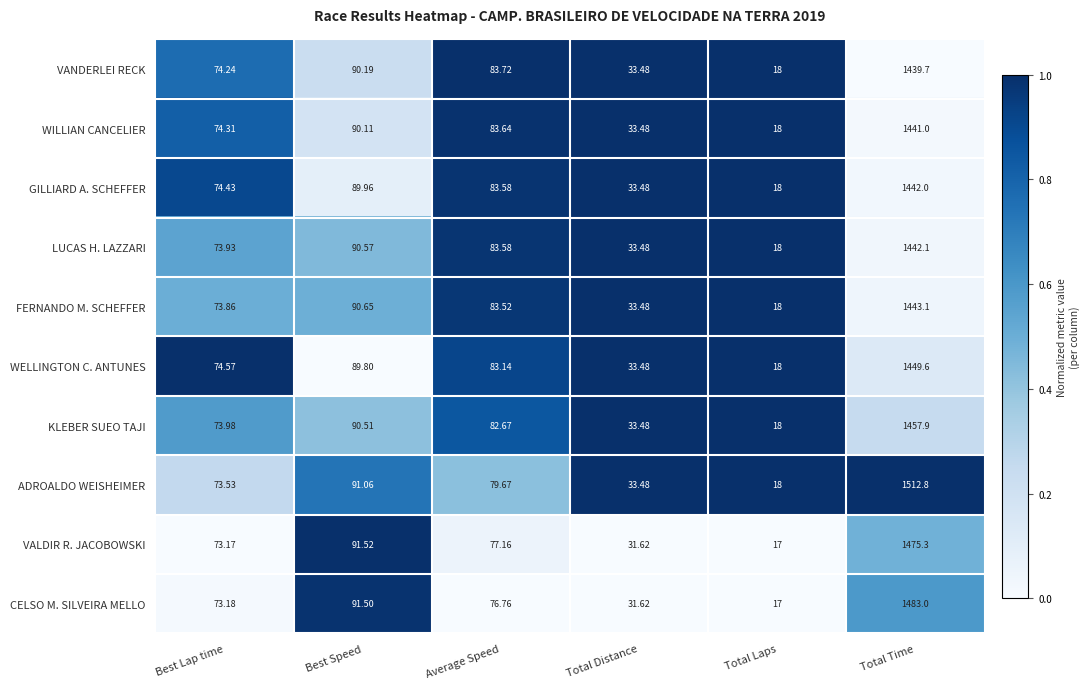

Rank the categories by KLEBER SUEO TAJI value from lowest to highest.

Total Laps, Total Distance, Best Lap time, Average Speed, Best Speed, Total Time